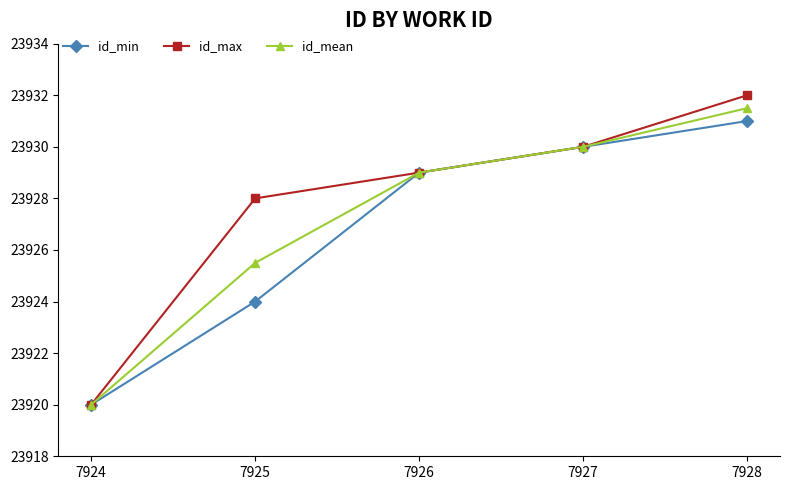

What is the highest value of the id_mean series?

23931.5